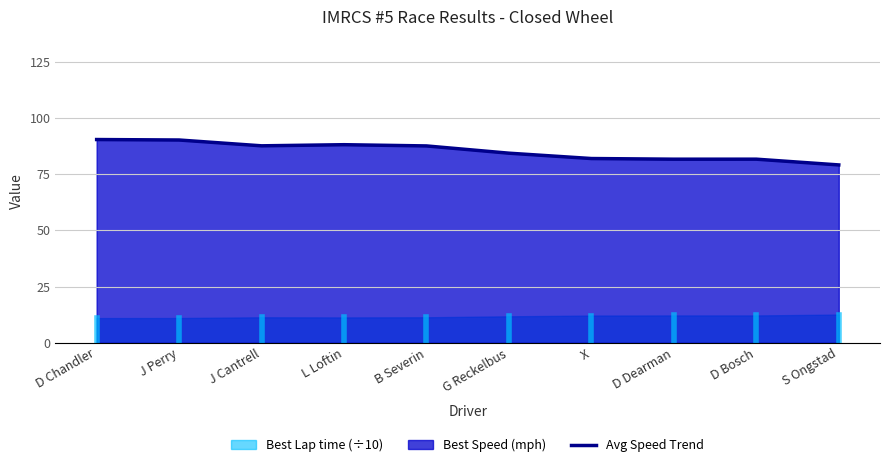

At which label does the data first exceed 87?

D Chandler